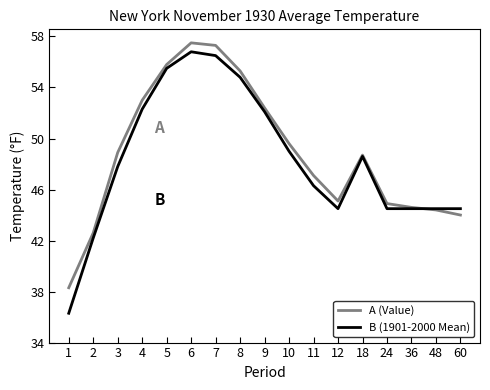

After their last crossing, which series has the higher values: A (Value) or B (1901-2000 Mean)?

B (1901-2000 Mean)